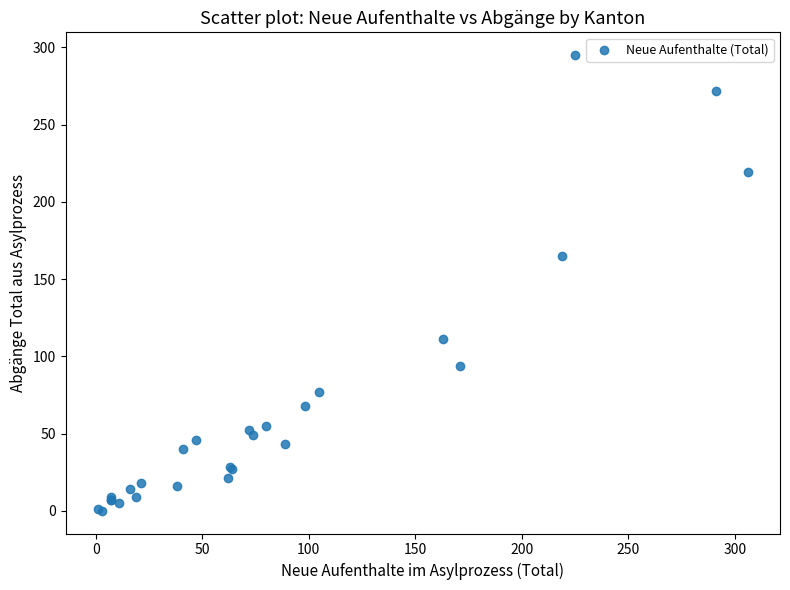

What Y value in the scatter plot is closest to 147?

165